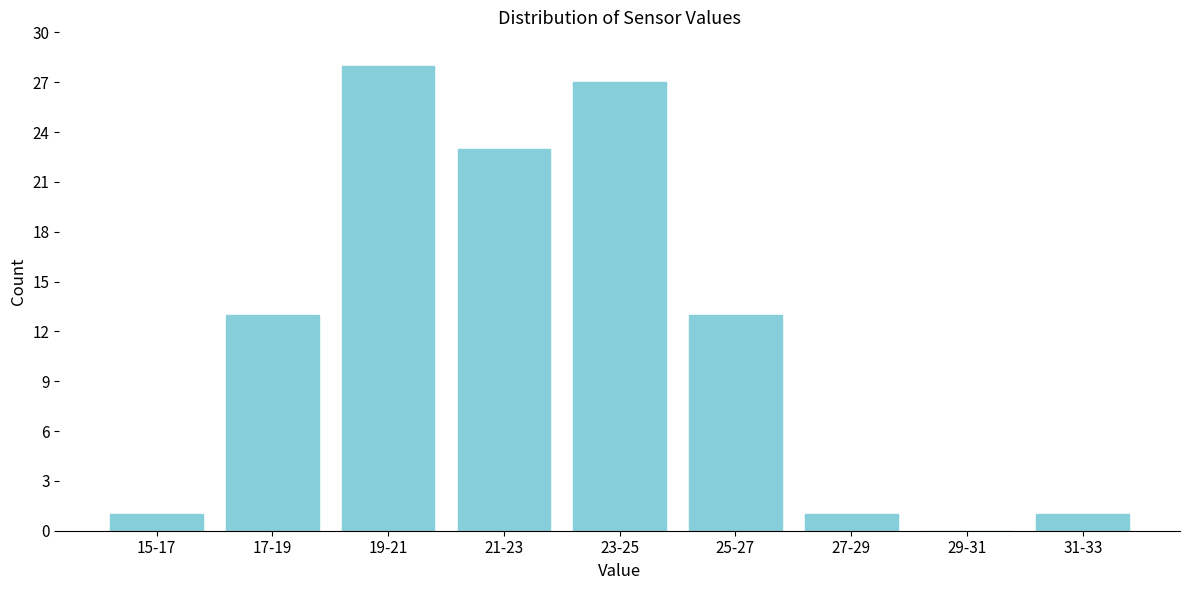

Reading left to right, list all the values displayed in this chart.

15-17=1	17-19=13	19-21=28	21-23=23	23-25=27	25-27=13	27-29=1	29-31=0	31-33=1